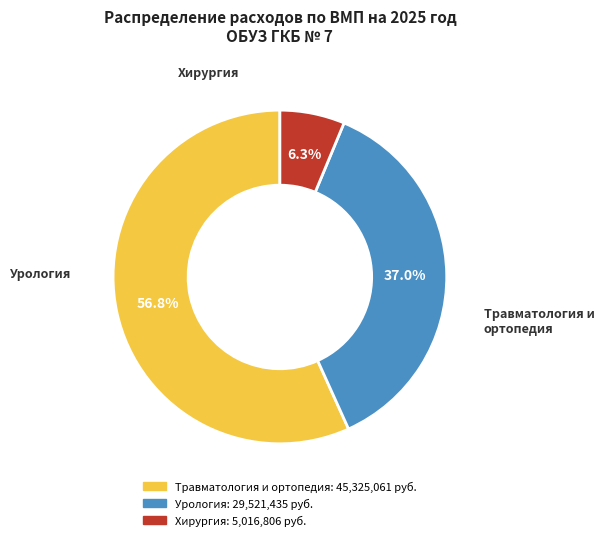

Which slice is the smallest?

Хирургия